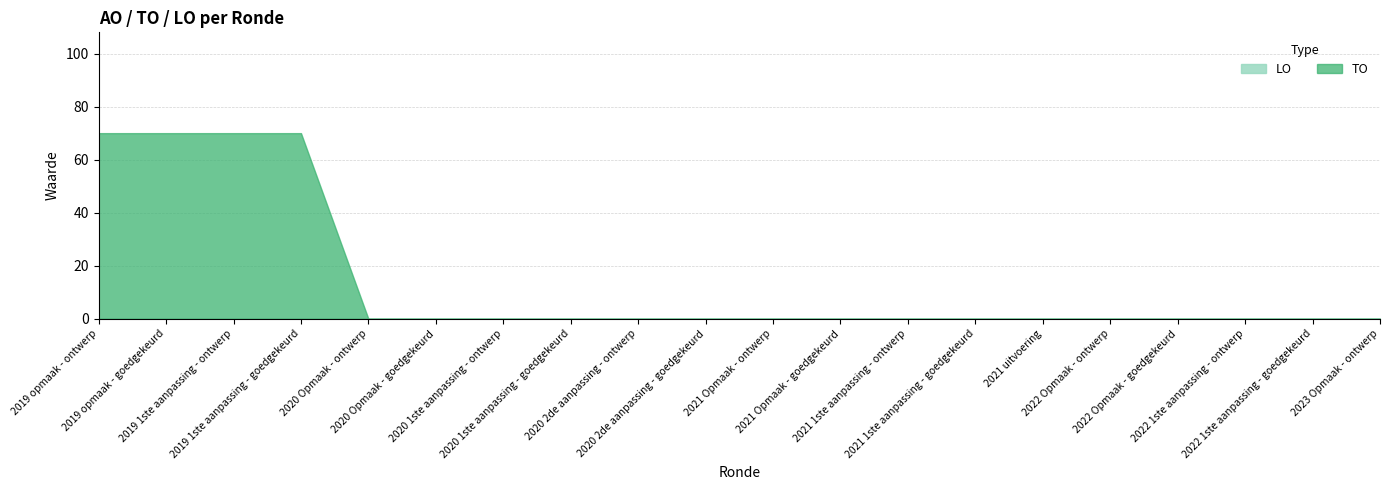

Does the chart have visible grid lines?

Yes